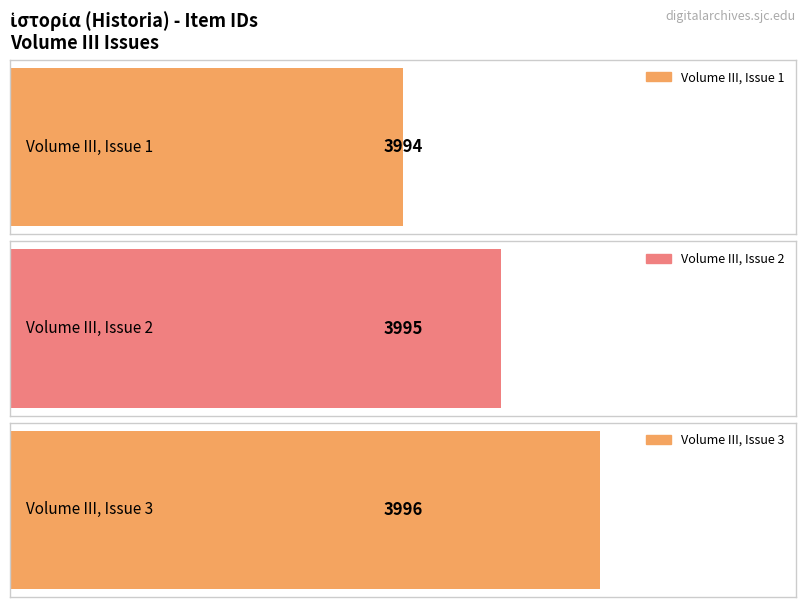

Rank the categories by value from lowest to highest.

Volume III, Issue 1, Volume III, Issue 2, Volume III, Issue 3